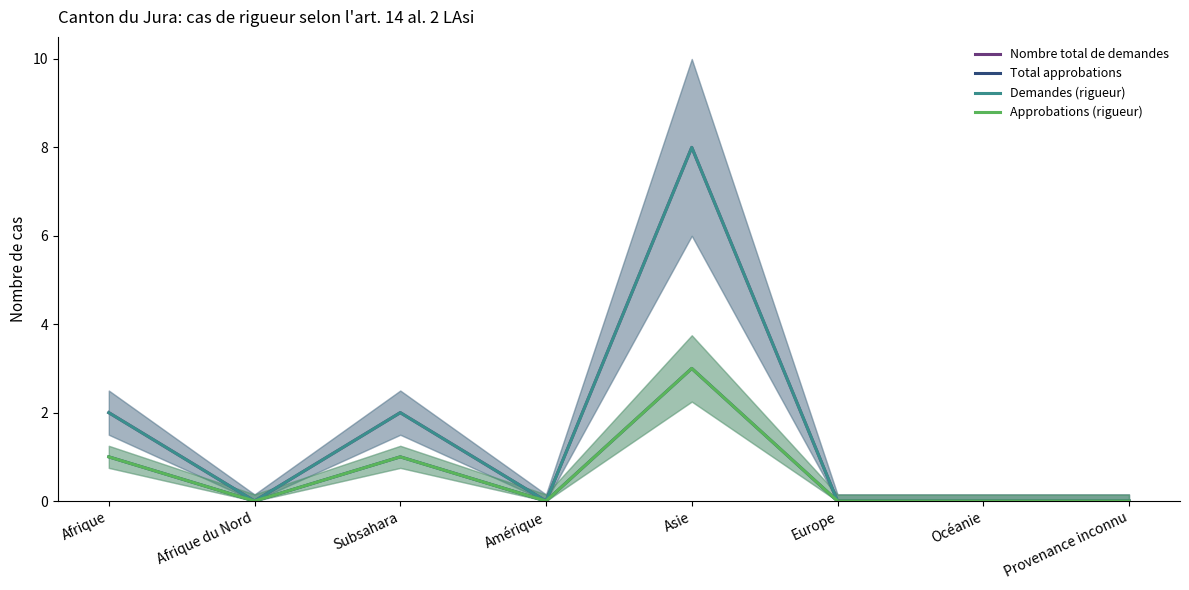

What are all the series names shown in the legend?

Nombre total de demandes, Total approbations, Demandes (rigueur), Approbations (rigueur)